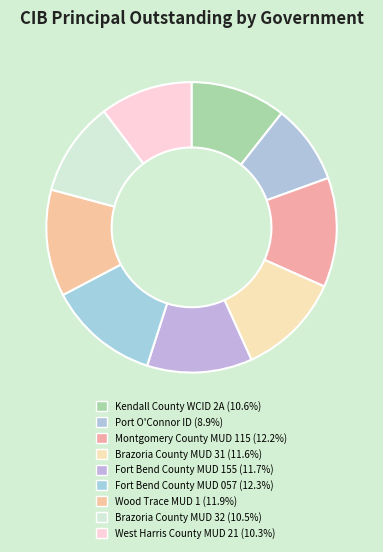

What is the change in value from Montgomery County MUD 115 to West Harris County MUD 21?

-6170000